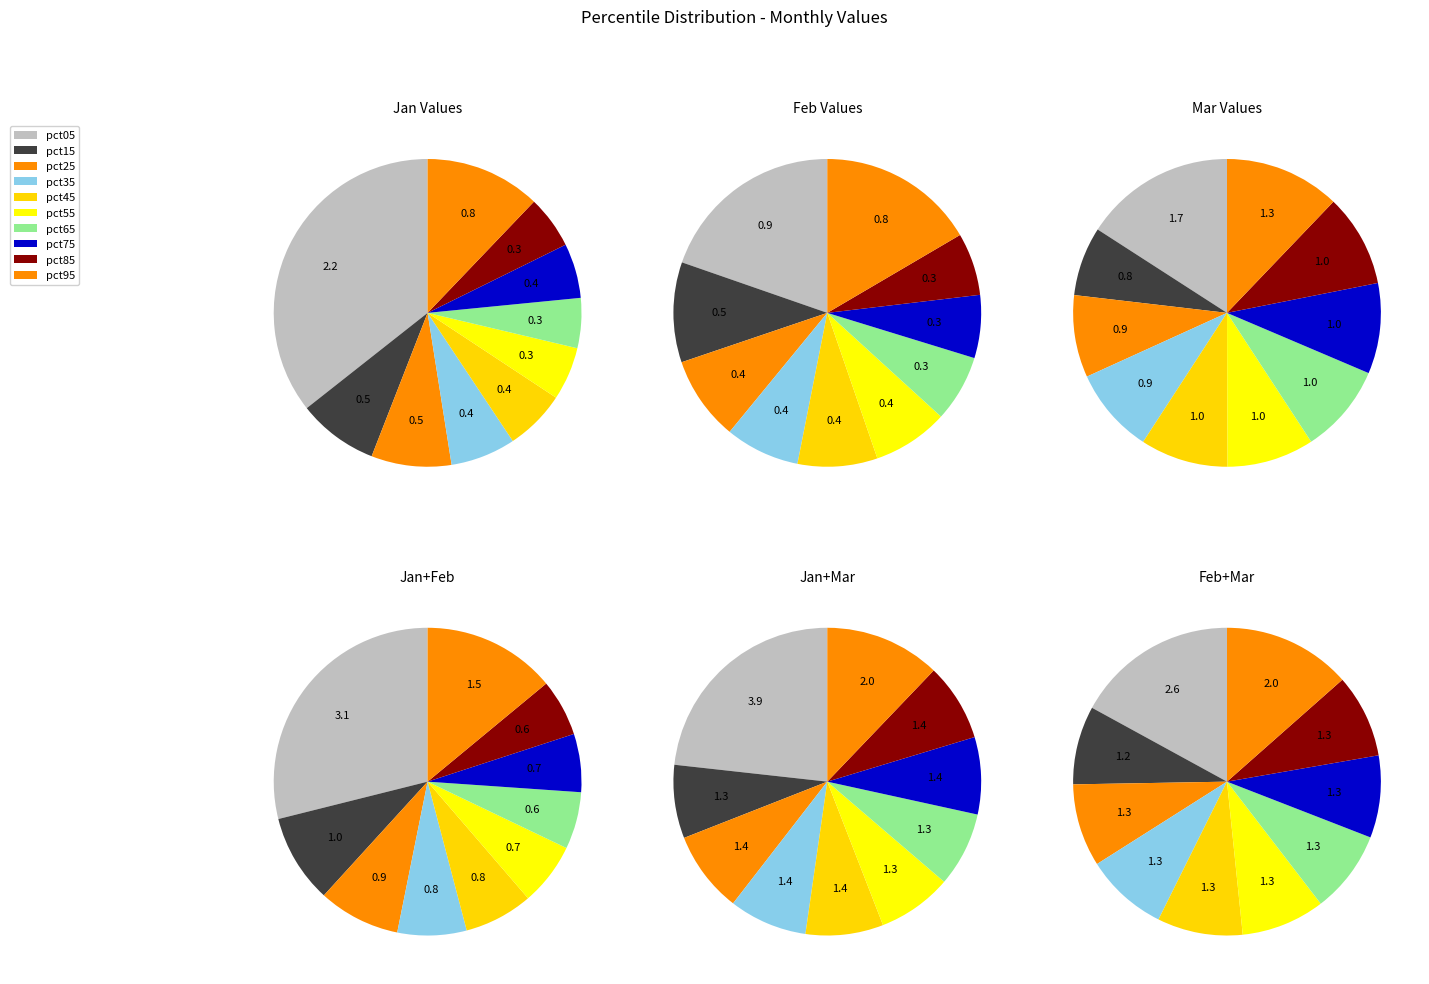

How much of the chart is everything except jan_values?

64.4%